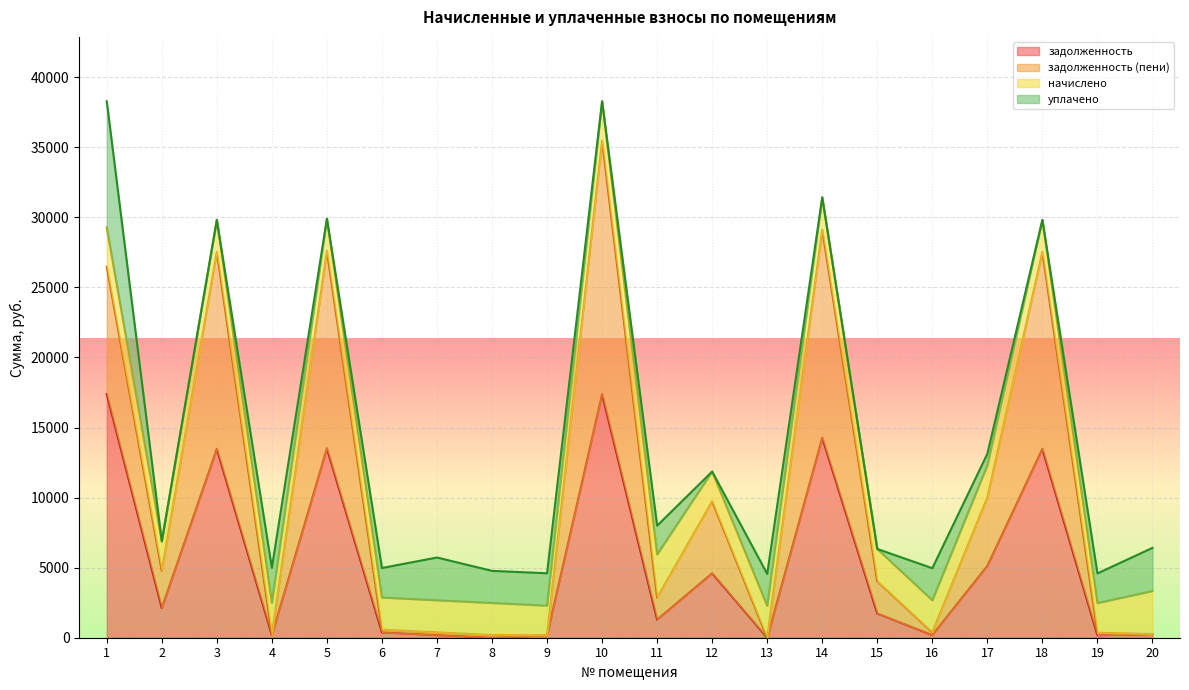

What is the difference between the second highest and second lowest values in the задолженность (пени) series?

28944.0